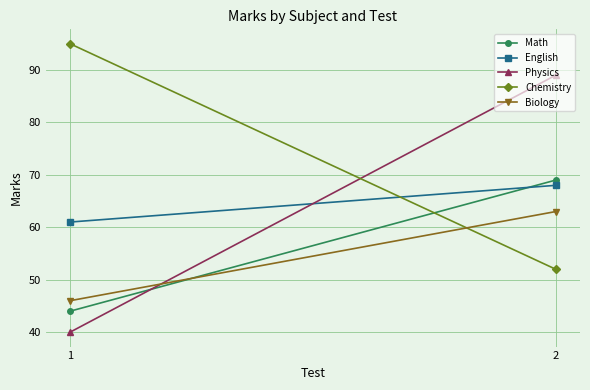

Reading left to right, what are all the values shown in this chart?

Math: 1=44	2=69
English: 1=61	2=68
Physics: 1=40	2=89
Chemistry: 1=95	2=52
Biology: 1=46	2=63